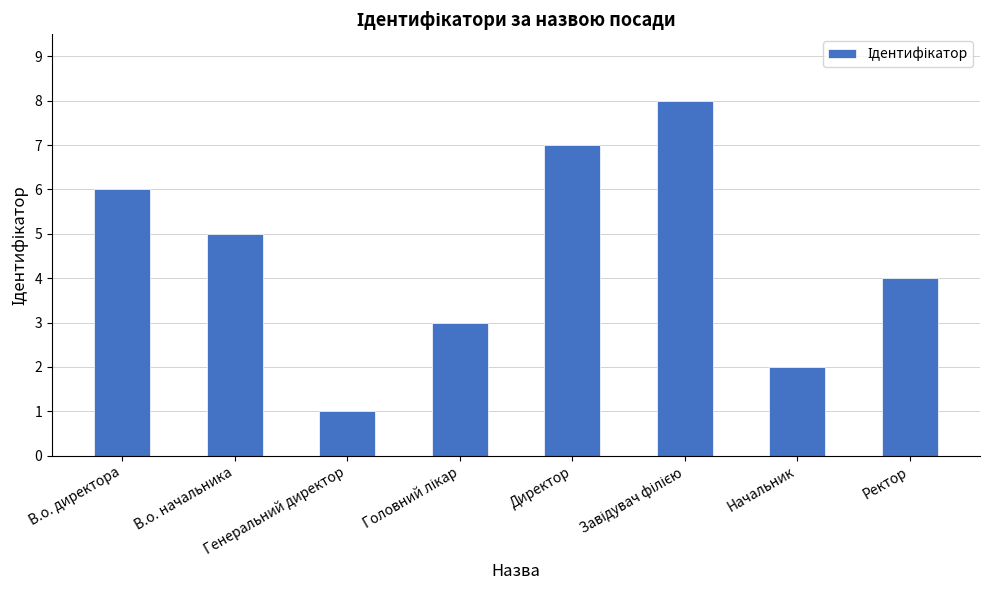

Where does the data first go above 5?

В.о. директора